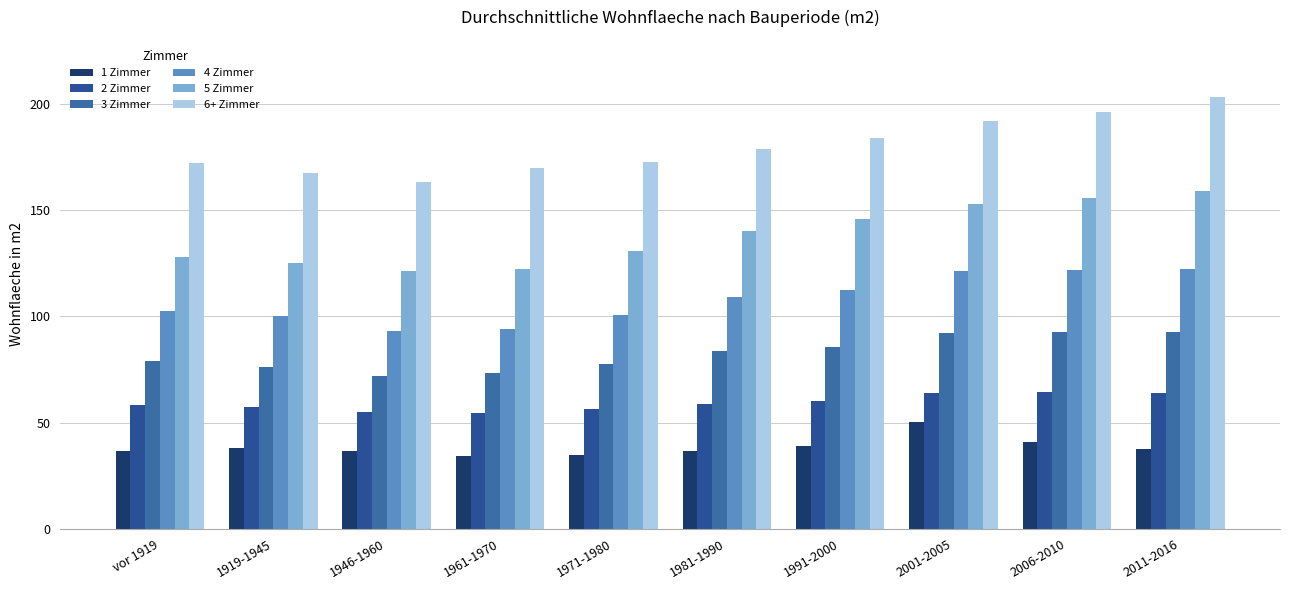

Where does the 5 Zimmer series first go above 139?

1981-1990